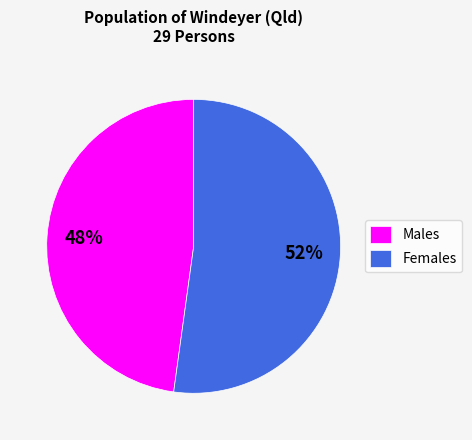

What percentage is the Females slice, to the nearest percent?

52%